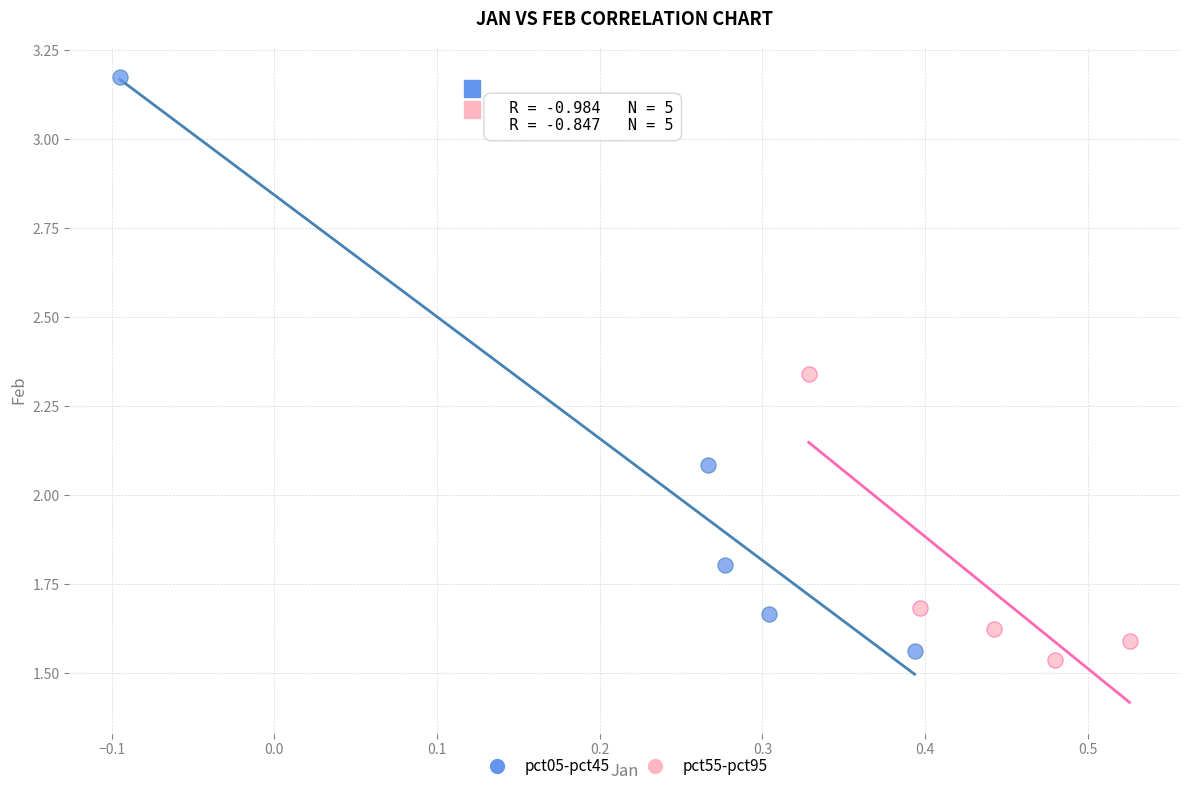

Which series has the largest Y range (max minus min)?

pct05-pct45